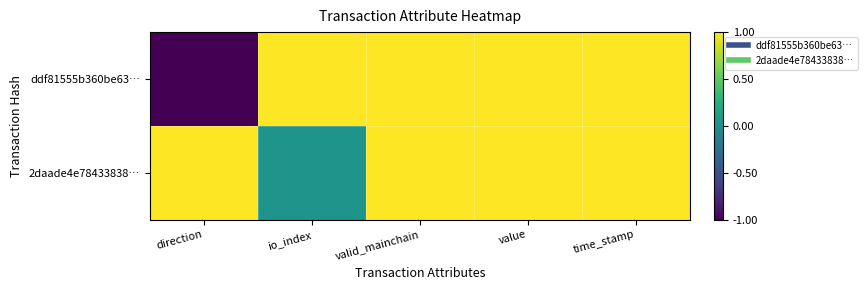

At which category is the sum across all series the highest?

valid_mainchain